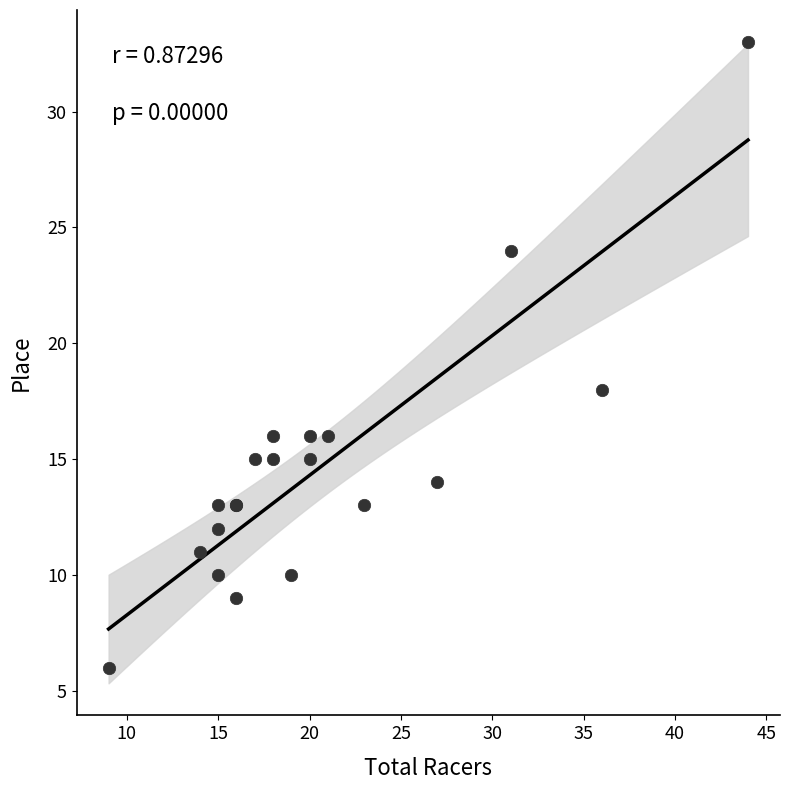

What Y value in the scatter plot is closest to 19?

18